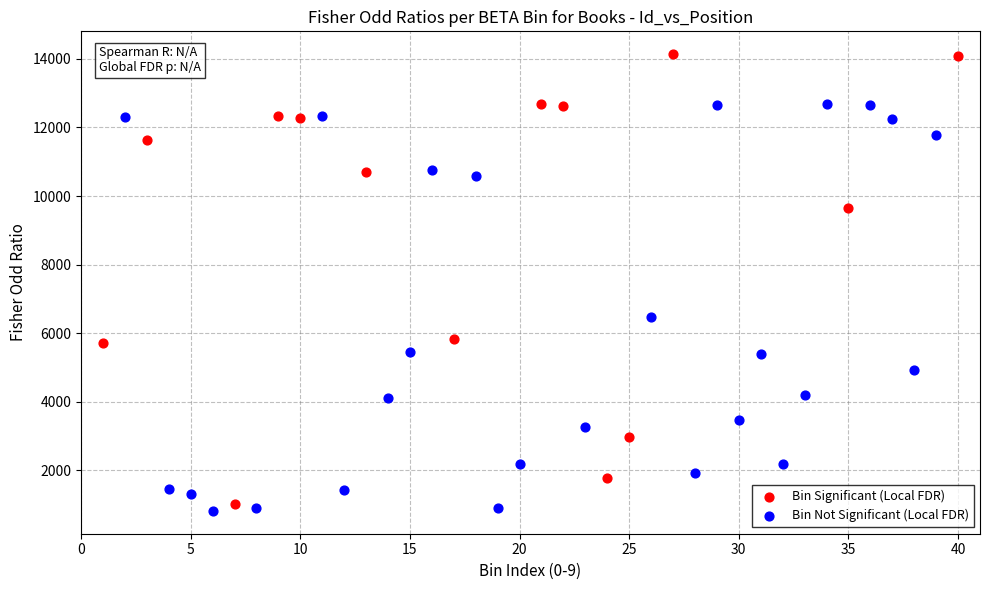

Which series contains the highest Y value?

Bin Significant (Local FDR)